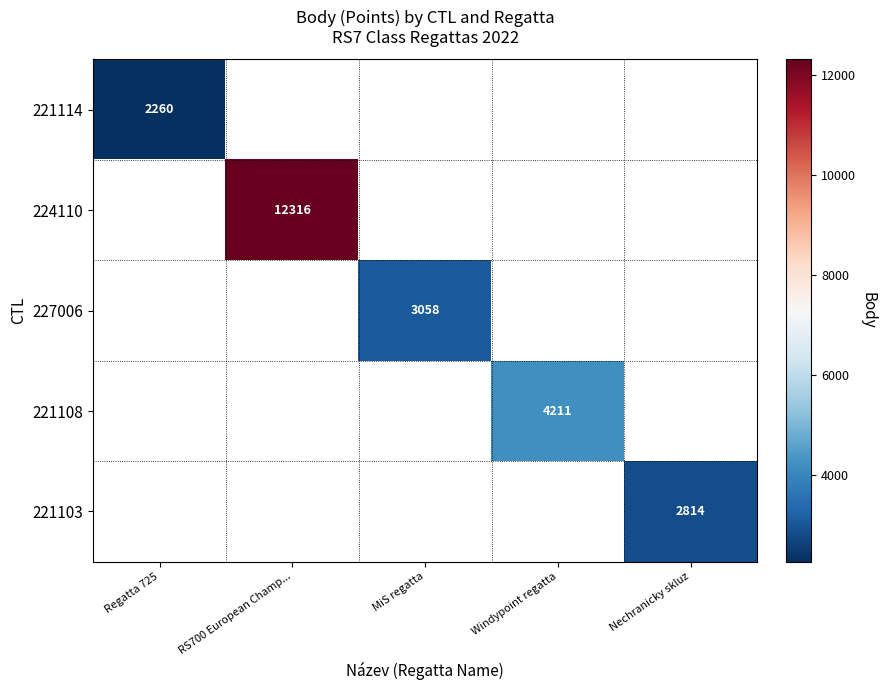

At how many categories does at least one series exceed 2310?

4